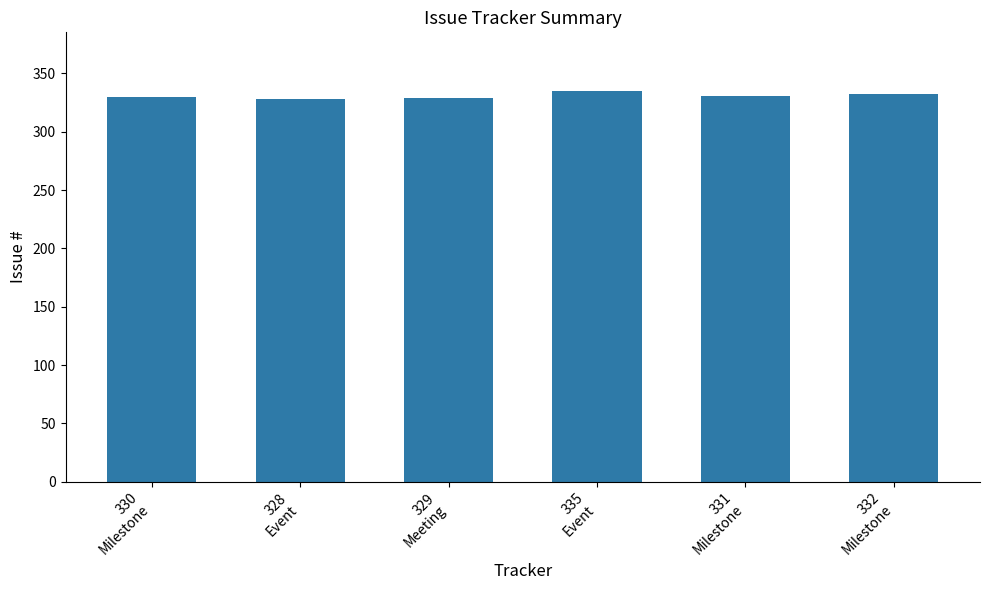

What is the smallest value displayed?

328